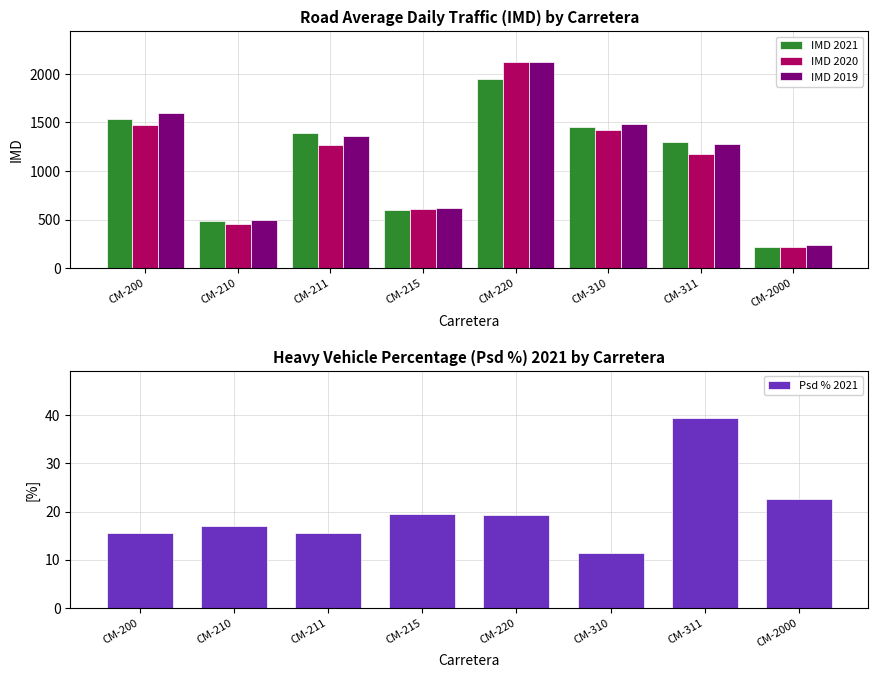

Where does the IMD 2020 series first go above 1262?

CM-200